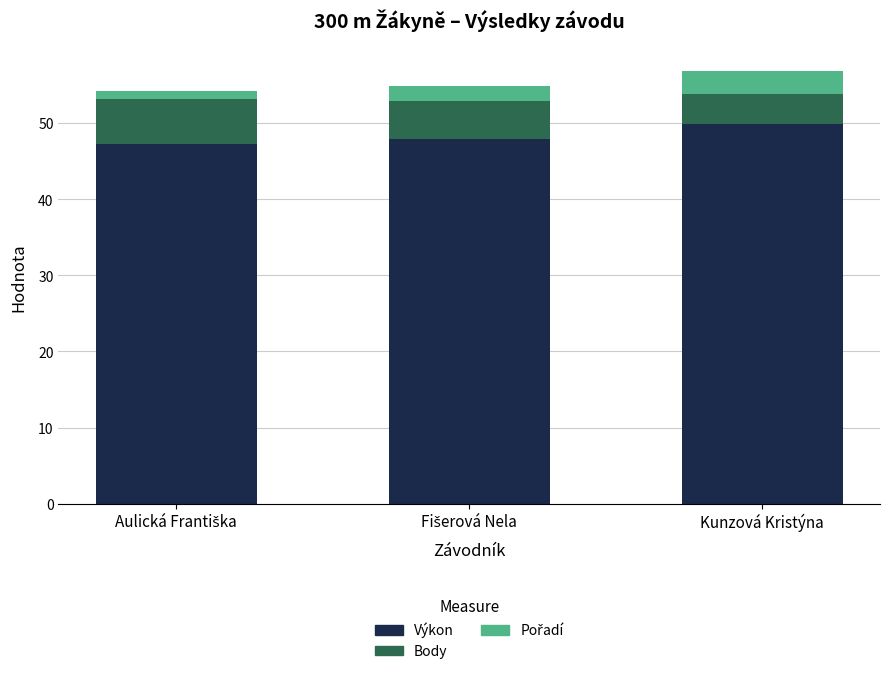

What is the difference between the maximum and minimum values in the Výkon series?

2.6